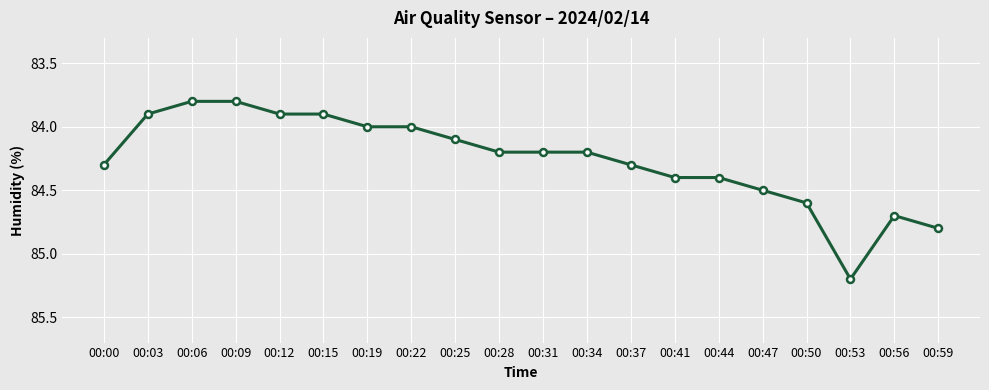

What is the sum of the values at 00:47 and 00:59?

169.3